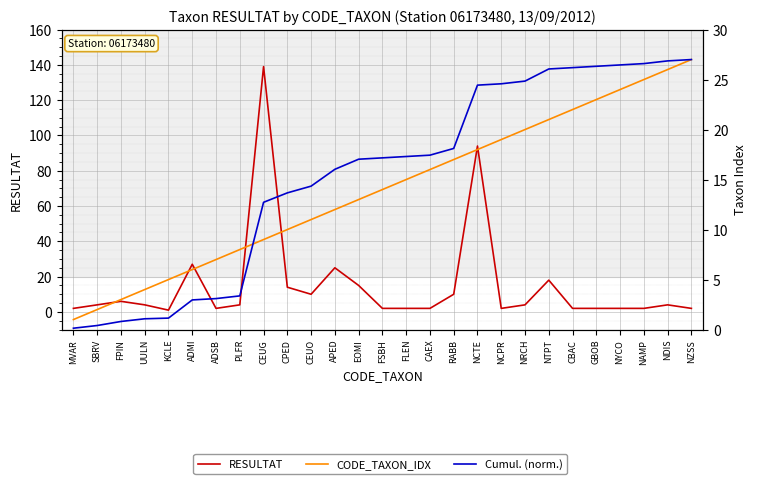

Rank the series by their average value, from lowest to highest.

CODE_TAXON_IDX, RESULTAT, Cumul. (norm.)